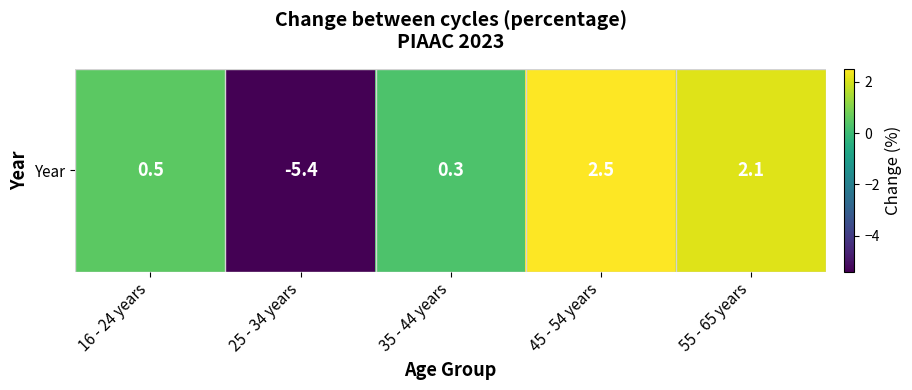

Count the number of categories in the chart.

5